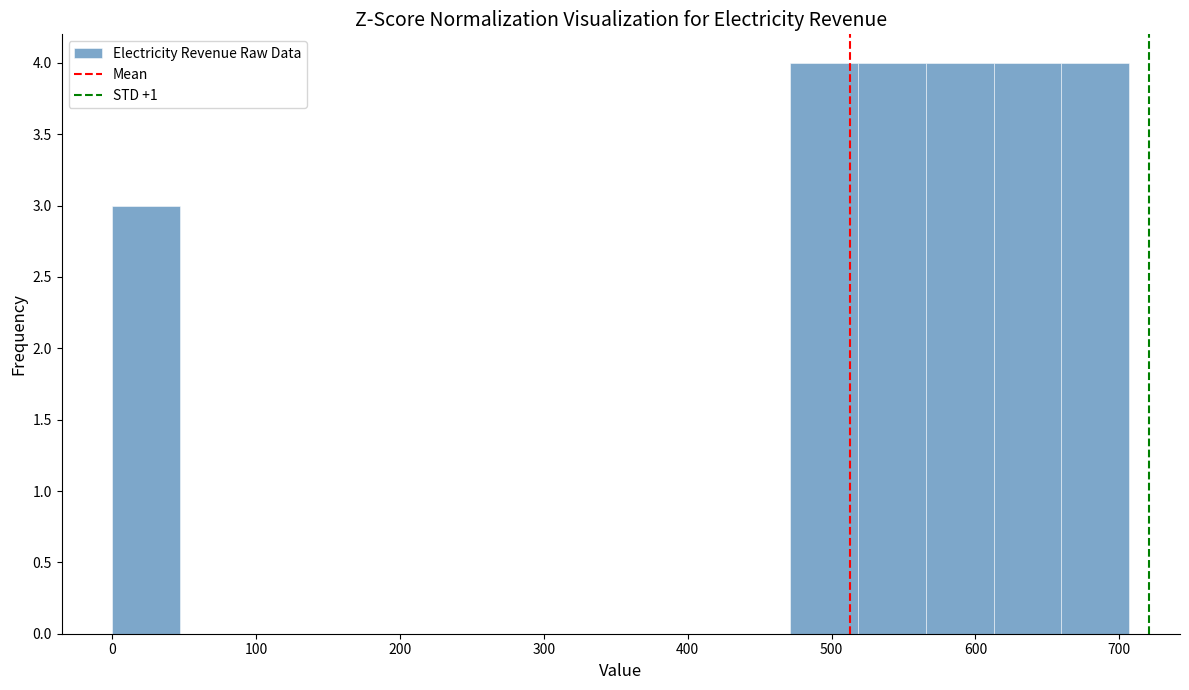

Reading left to right, list every bar in this chart as the range it spans on the x-axis followed by its height. Neither the bar edges nor the heights are printed on the chart, so give them approximately, as read against the axes.

0 to 50: 3
50 to 90: 0
90 to 140: 0
140 to 190: 0
190 to 240: 0
240 to 280: 0
280 to 330: 0
330 to 380: 0
380 to 420: 0
420 to 470: 0
470 to 520: 4
520 to 570: 4
570 to 610: 4
610 to 660: 4
660 to 710: 4